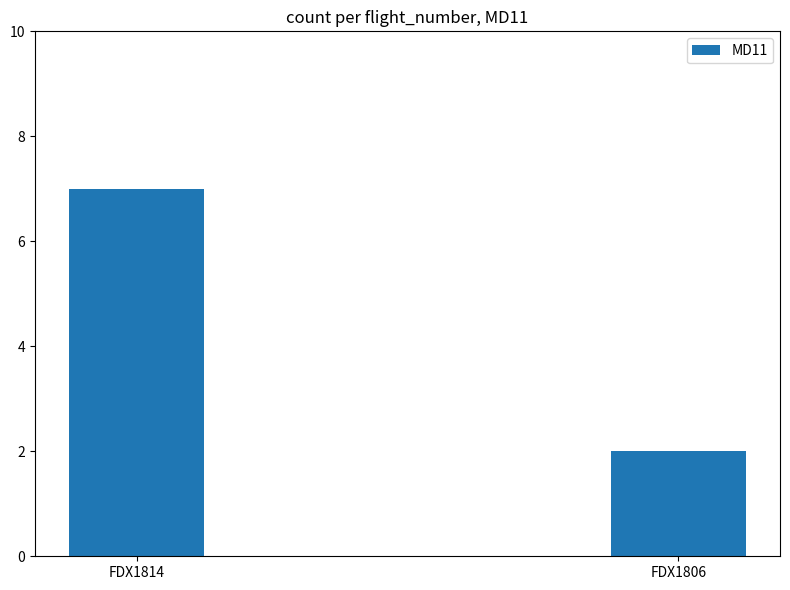

What is the ratio of the value at FDX1814 to the value at FDX1806?

3.5